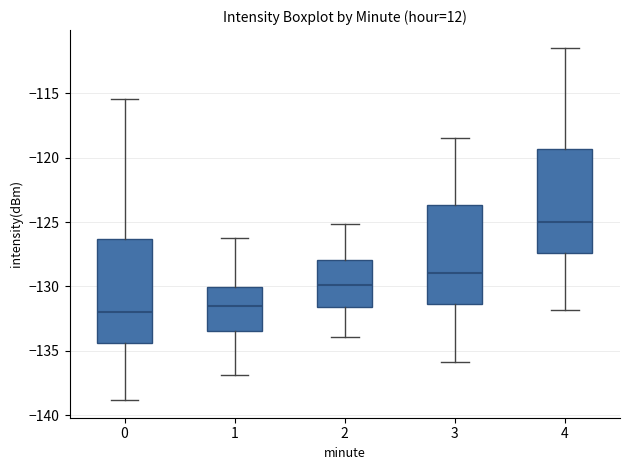

Where does the upper whisker of the box at x = 3 end on the y-axis? The values are not printed on the chart, so give them approximately, as read against the axis.

-118.5